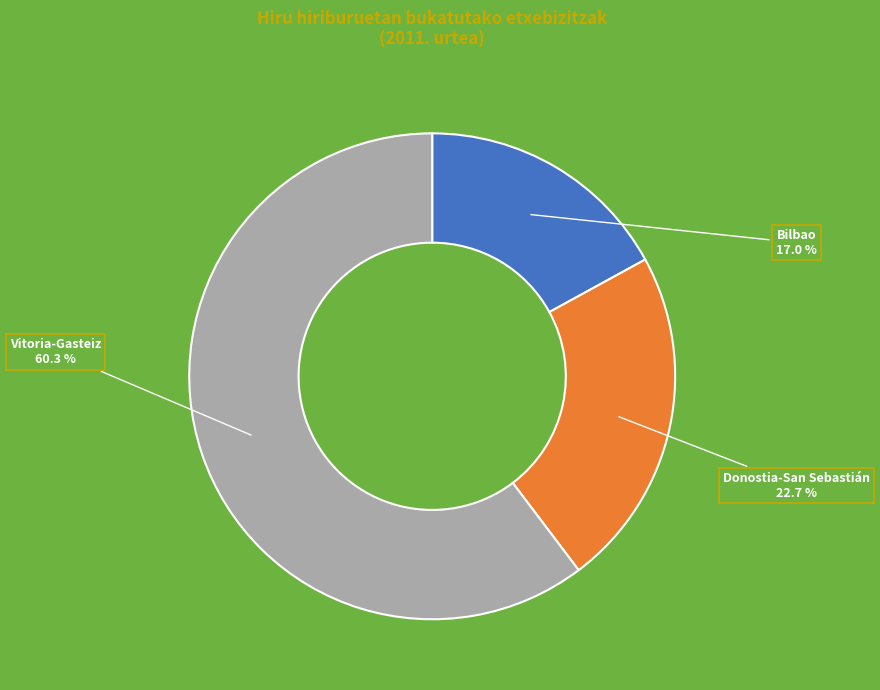

Count the number of slices in the pie.

3